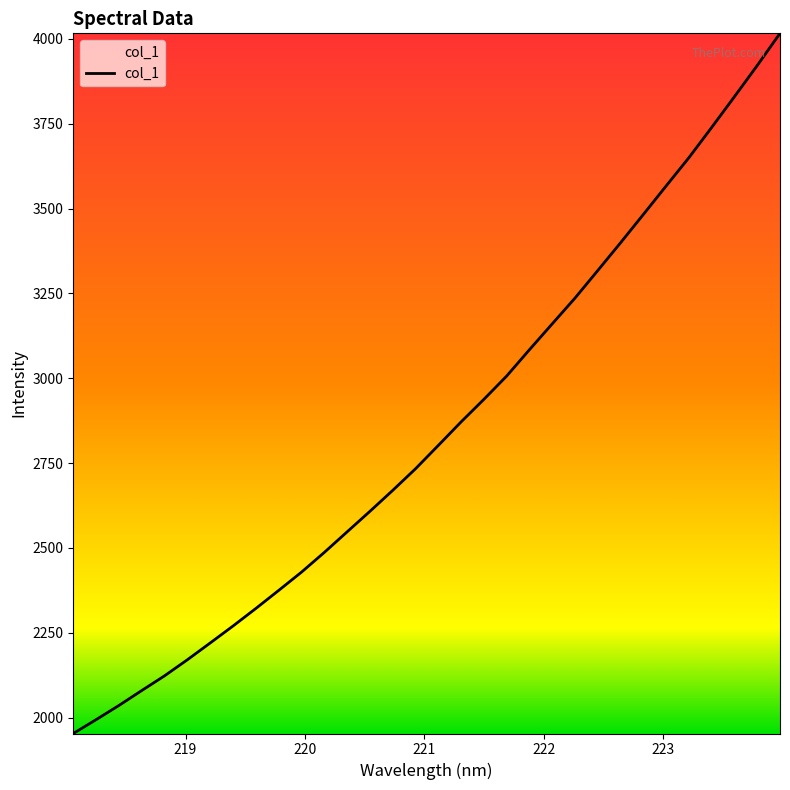

What is the maximum value shown in the chart?

4016.4